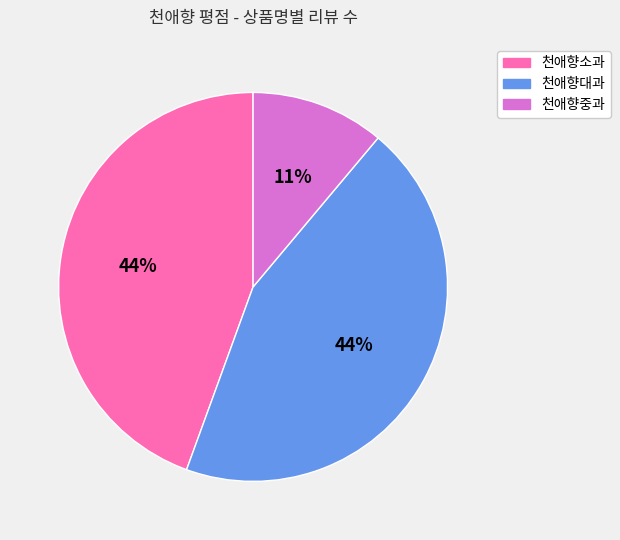

To the nearest percent, what is the difference between the largest and smallest slice percentages?

33%